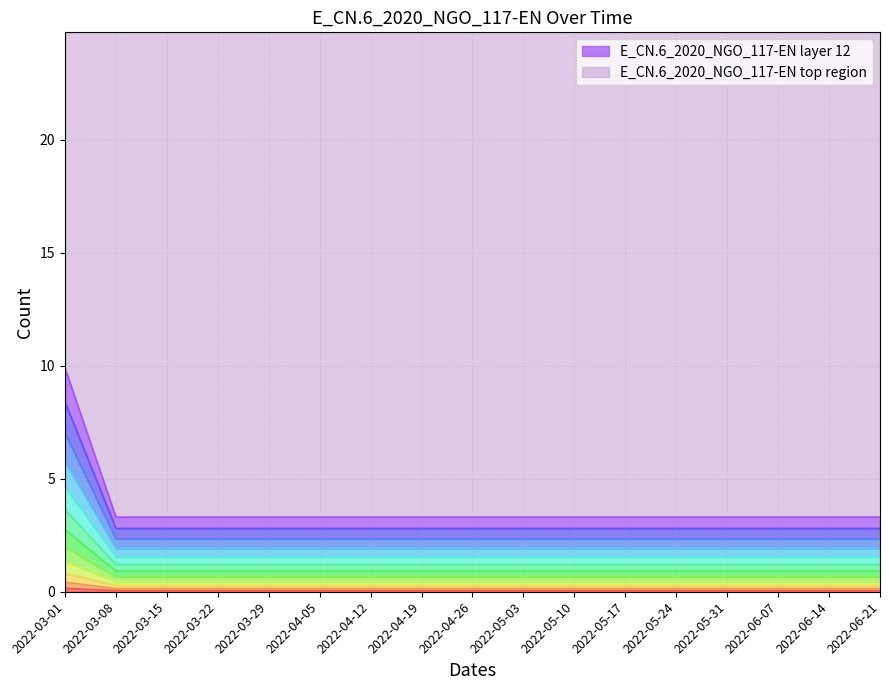

How many values are between 1 and 2?

16